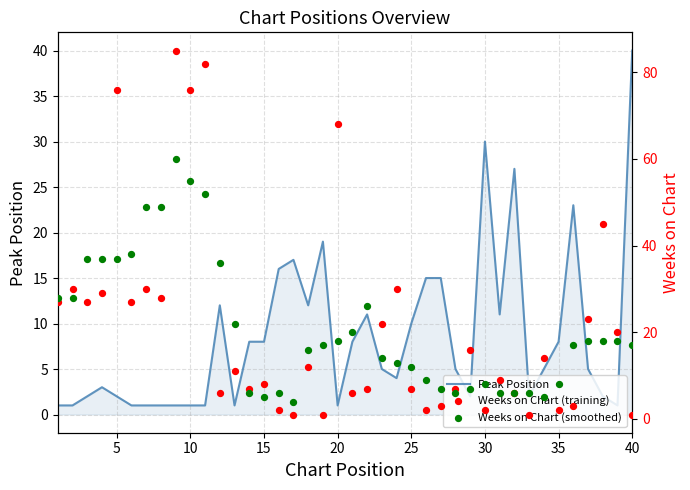

What are all the series names shown in the legend?

Peak Position, Weeks on Chart (training), Weeks on Chart (smoothed)